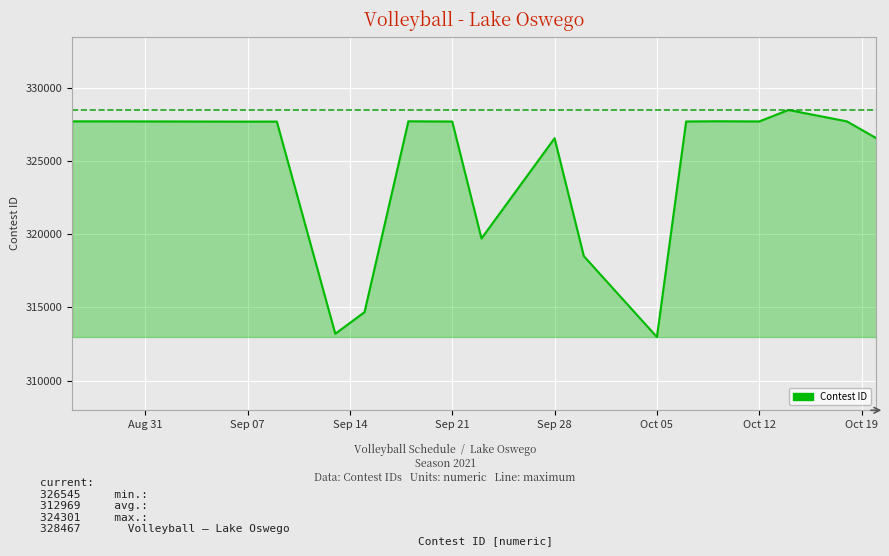

What is the smallest value displayed?

312969